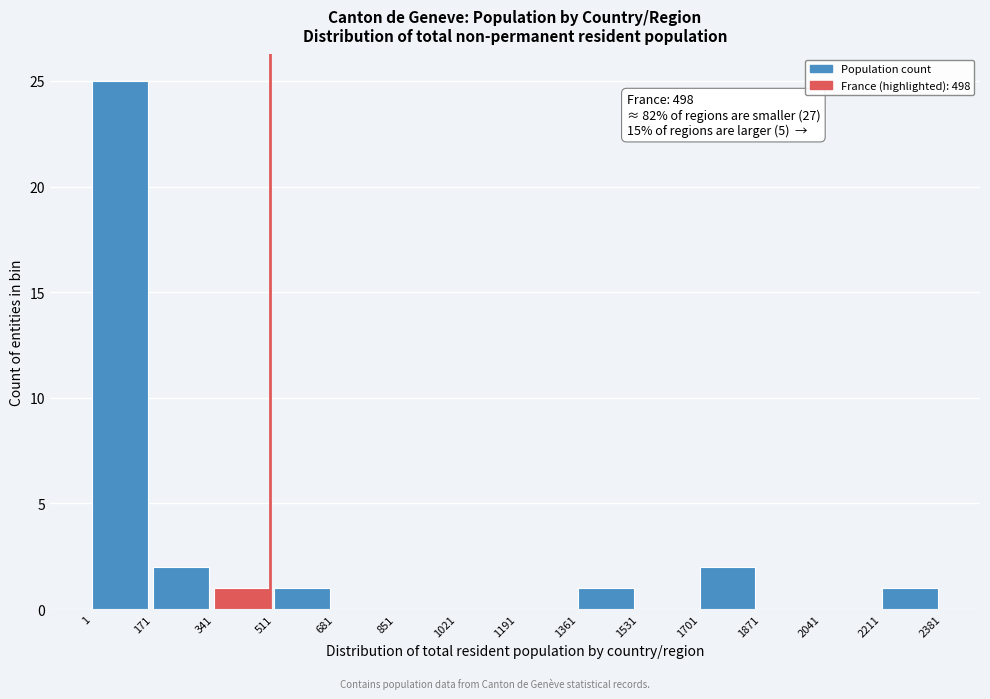

Which range on the x-axis has the tallest bar?

1 to 171